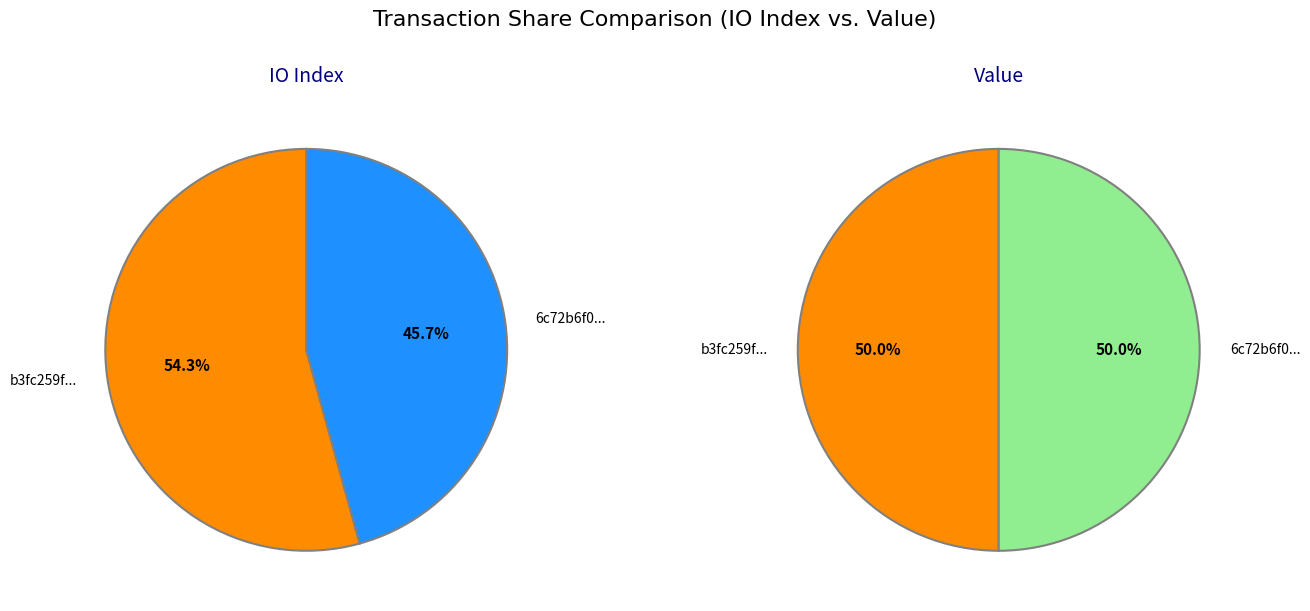

Which series has the largest range (max minus min)?

io_index_values